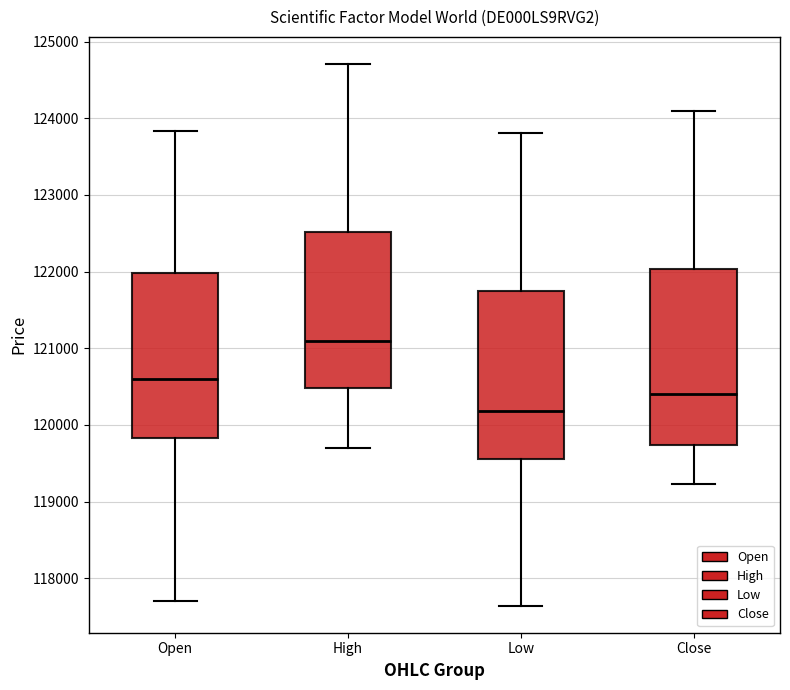

Reading left to right, read every box against the y-axis: the position of its median line, the range the box covers, and the ends of its whiskers. The values are not printed on the chart, so give them approximately, as read against the axis.

Open: median 120600, box 119800 to 122000, whiskers 117700 to 123800
High: median 121100, box 120500 to 122500, whiskers 119700 to 124700
Low: median 120200, box 119600 to 121800, whiskers 117600 to 123800
Close: median 120400, box 119700 to 122000, whiskers 119200 to 124100